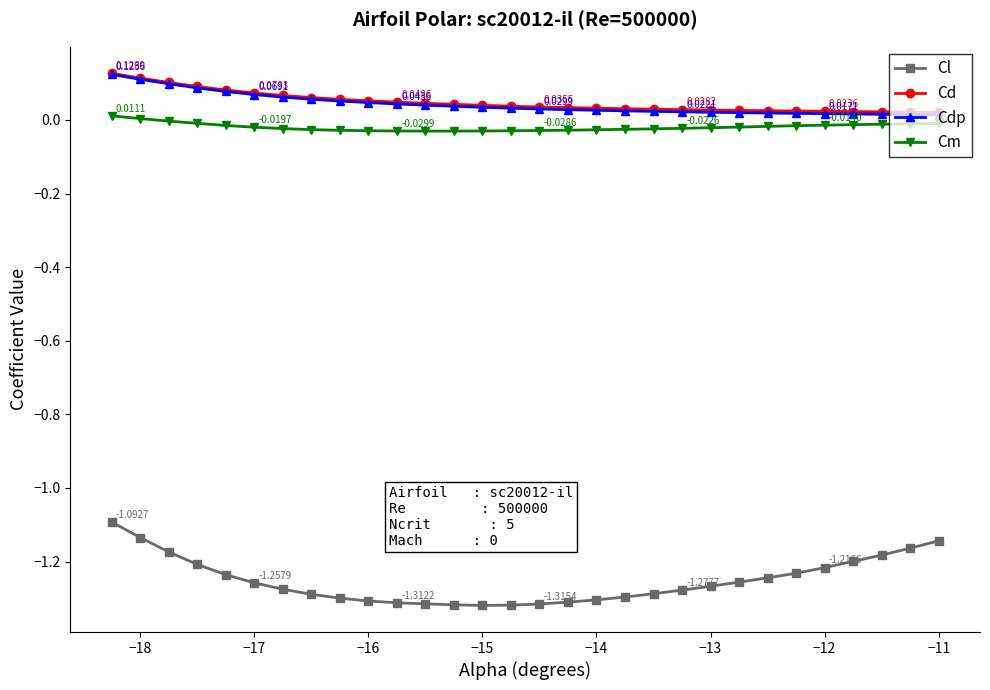

Count the number of data series in this chart.

4